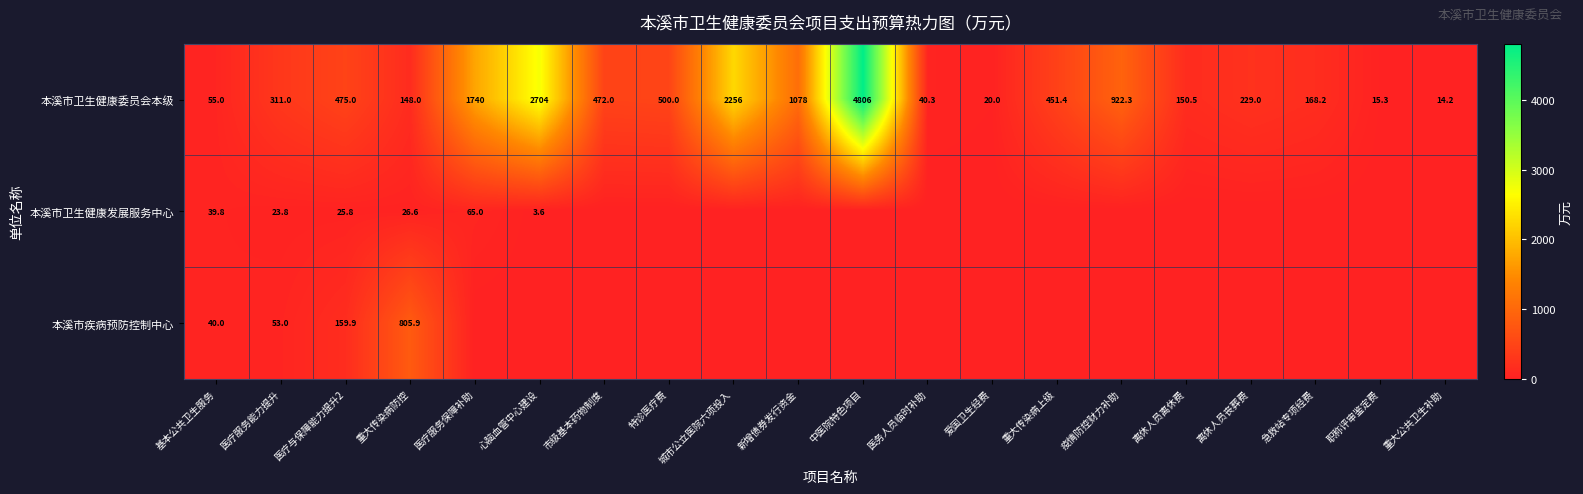

The value of 本溪市卫生健康发展服务中心 at 医疗服务能力提升 is 7.1. True or false?

False